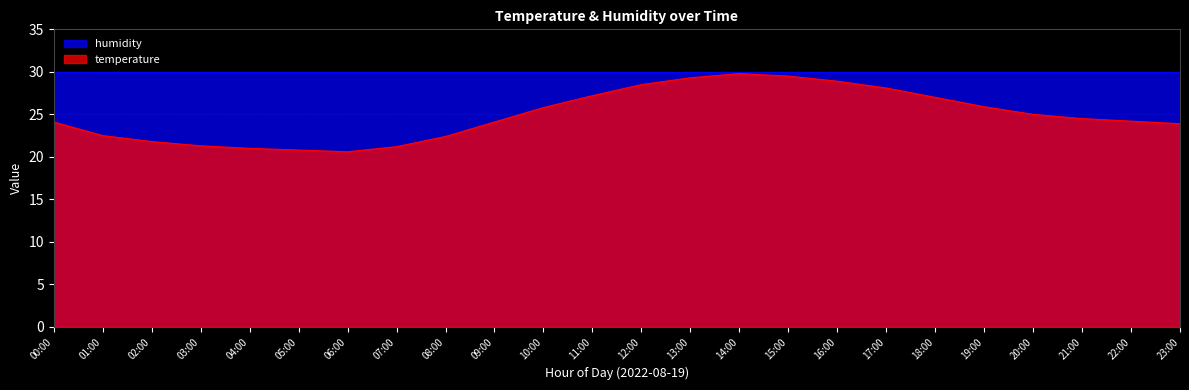

What is the difference between the values at 11:00 and 17:00?

0.9